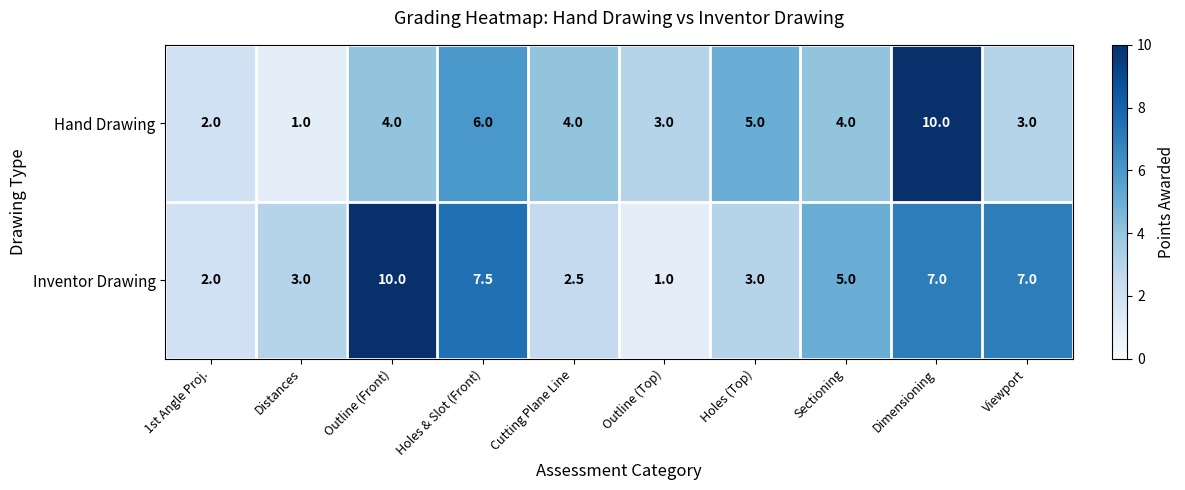

At Distances, list the series in order from largest to smallest.

Inventor Drawing, Hand Drawing